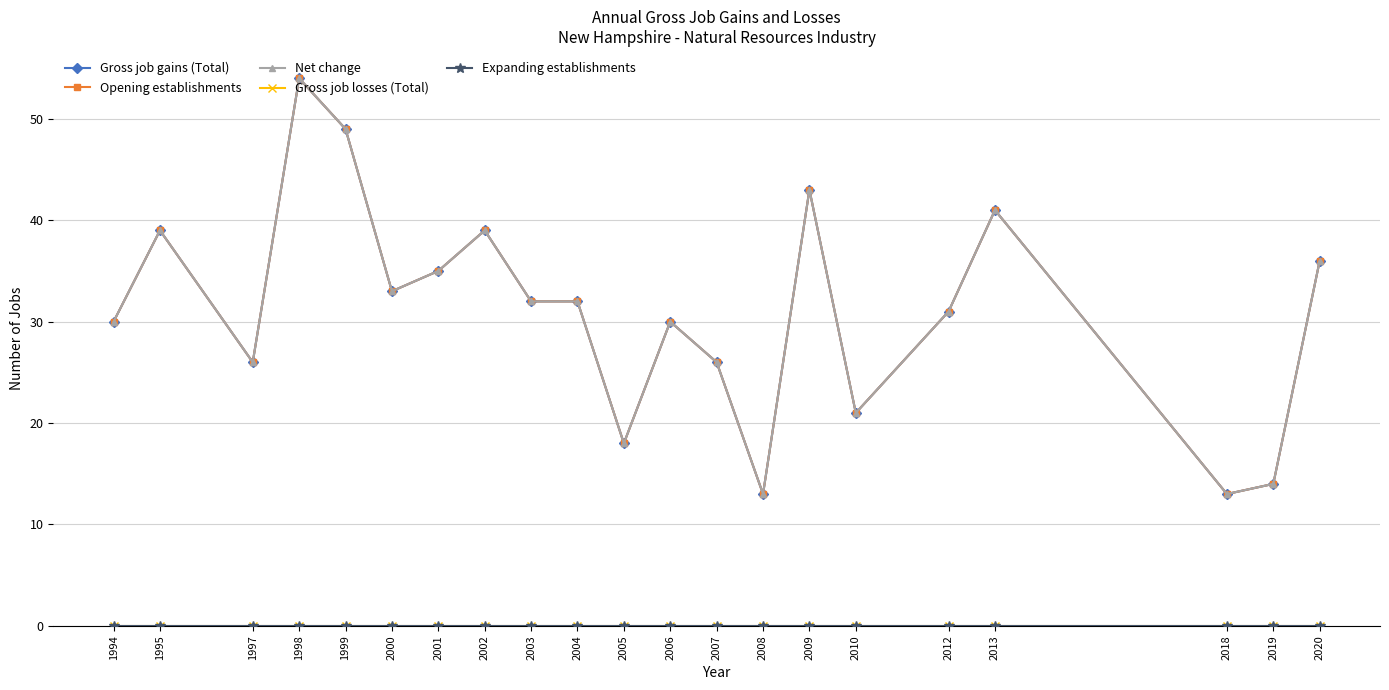

At how many categories does at least one series exceed 12?

21